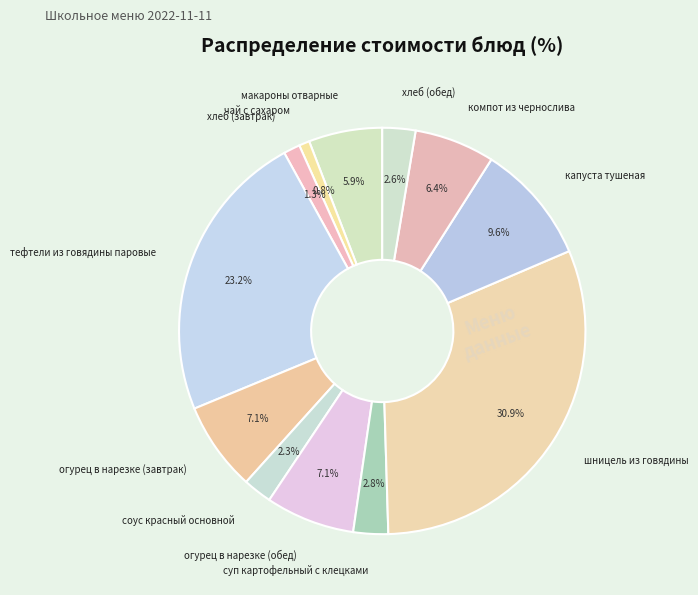

To the nearest percent, what portion does огурец в нарезке (обед) represent?

7%